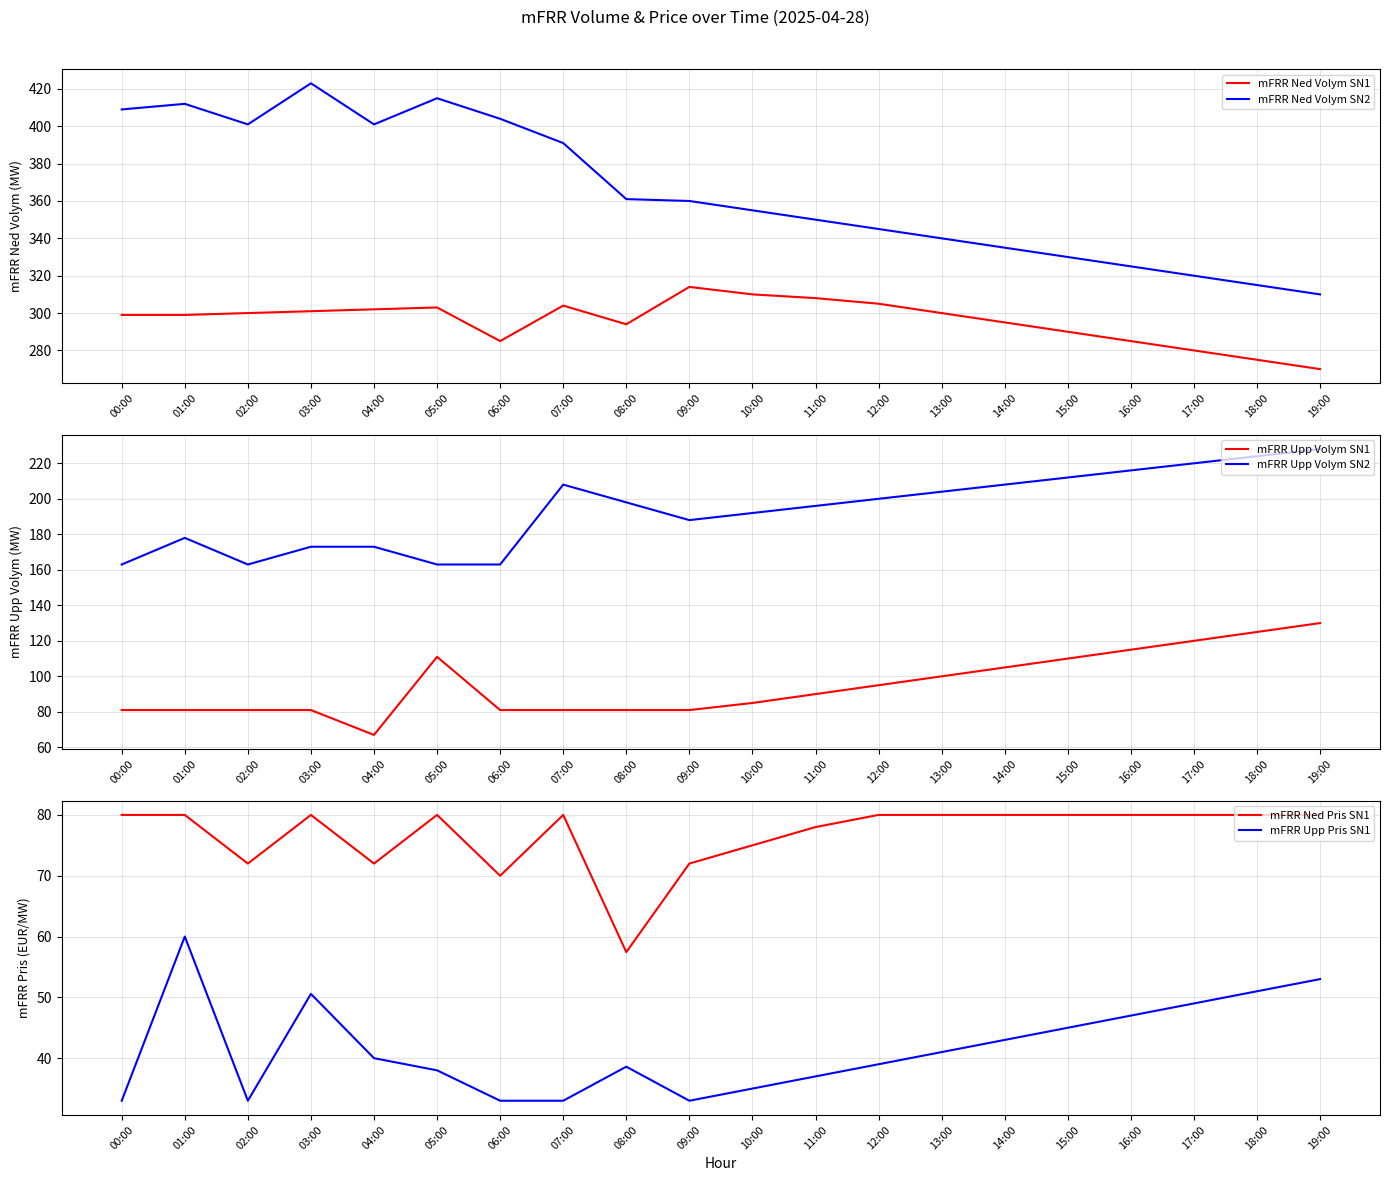

At 14:00, list the series in order from smallest to largest.

mFRR Upp Pris SN1, mFRR Ned Pris SN1, mFRR Upp Volym SN1, mFRR Upp Volym SN2, mFRR Ned Volym SN1, mFRR Ned Volym SN2